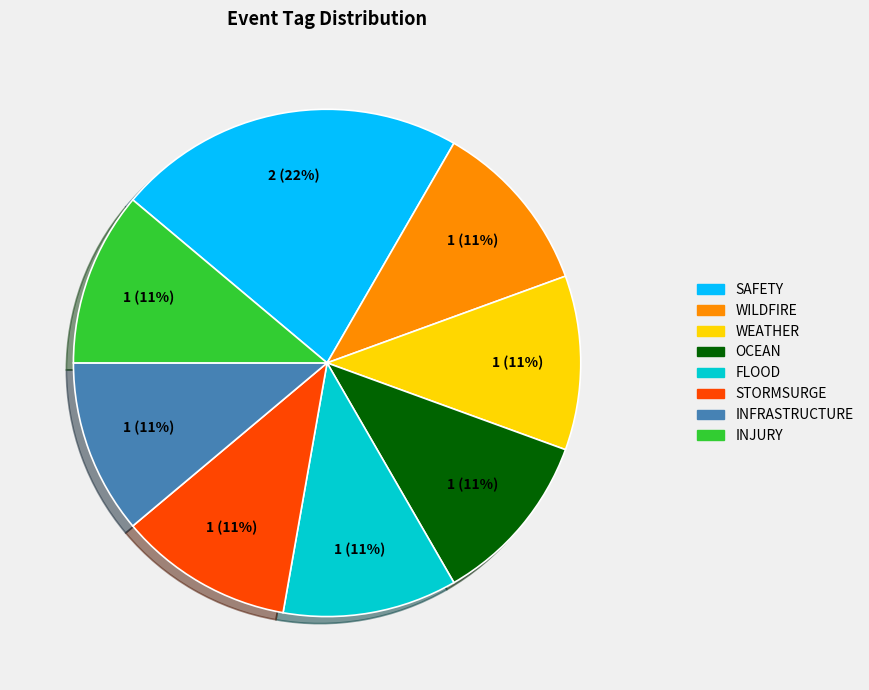

To the nearest percent, what is the difference between the largest and smallest slice percentages?

11%